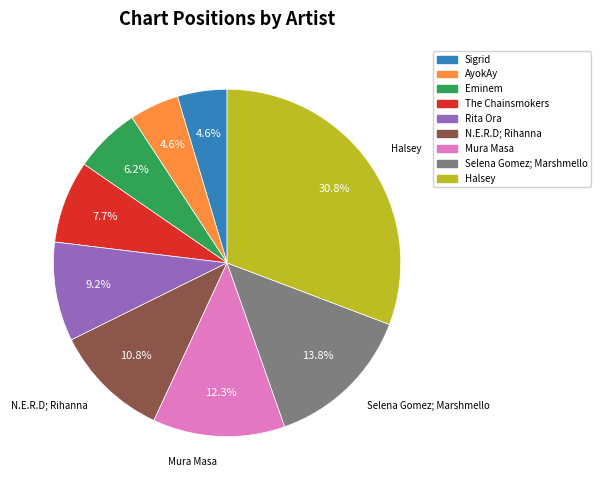

How many slices are in this pie chart?

9